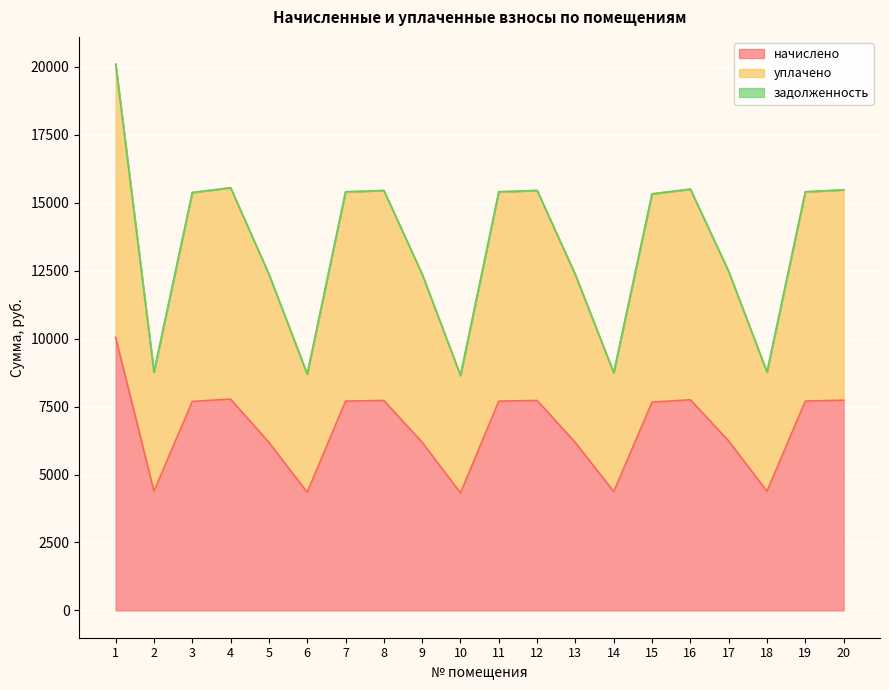

True or false: начислено and уплачено cross at least once.

False